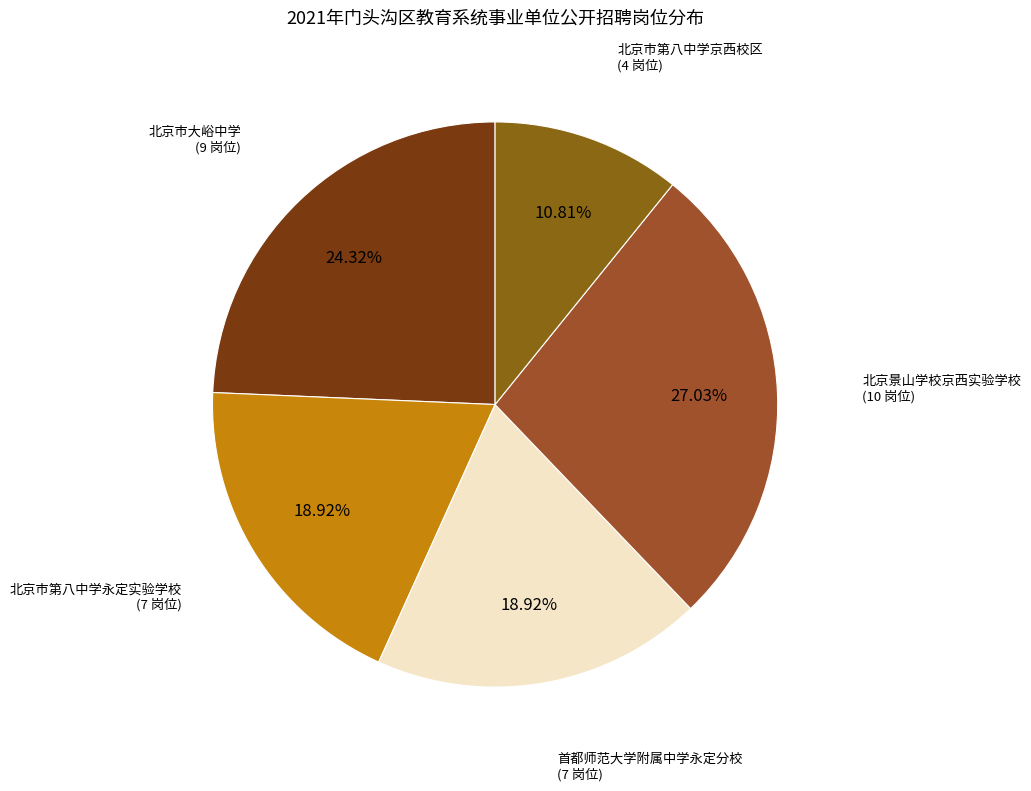

To the nearest percent, what is the average slice percentage?

20%